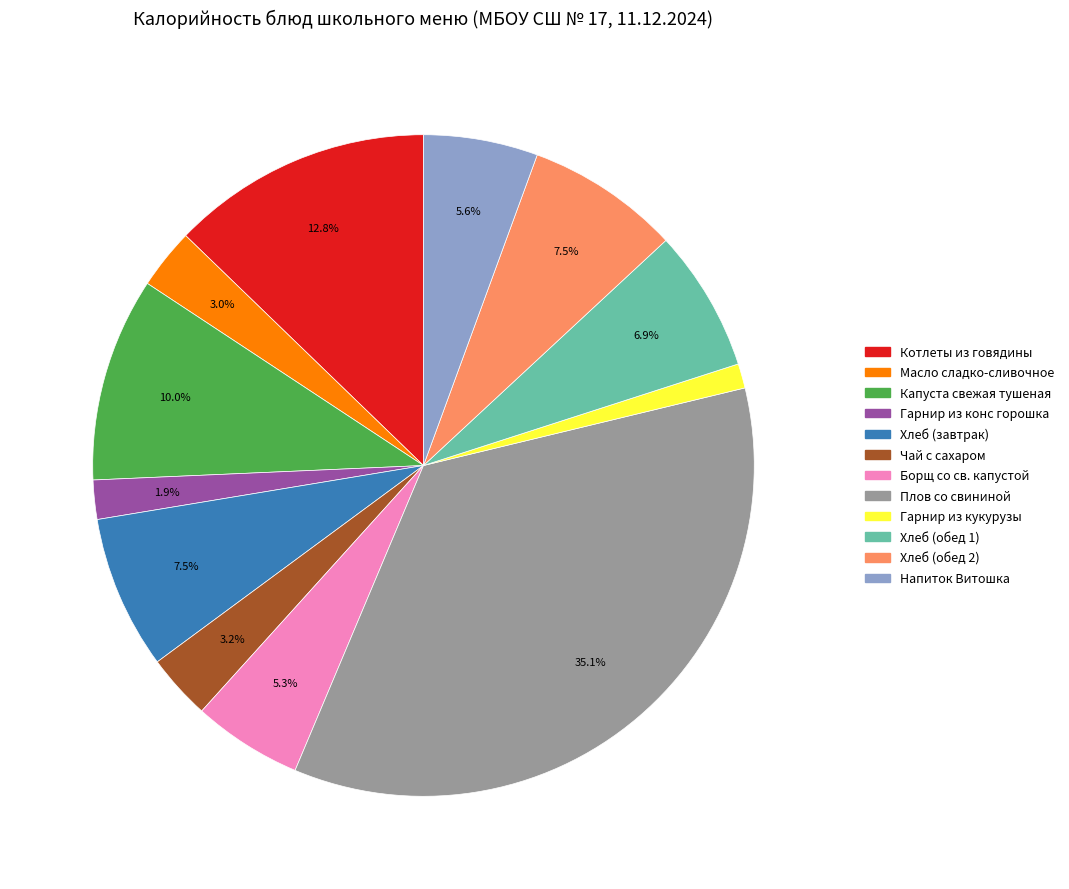

To the nearest percent, what is the difference between the largest and smallest slice percentages?

34%